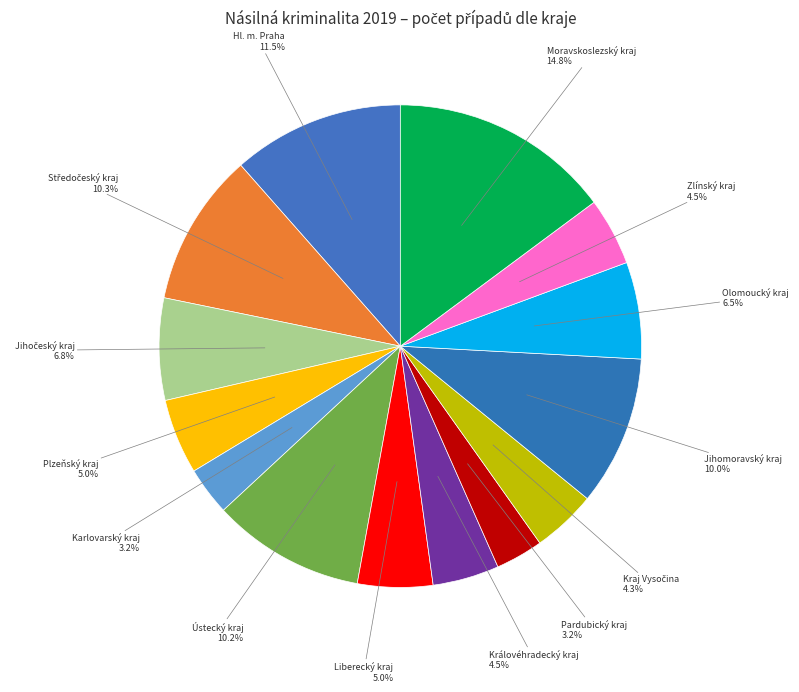

How many slices are in this pie chart?

14